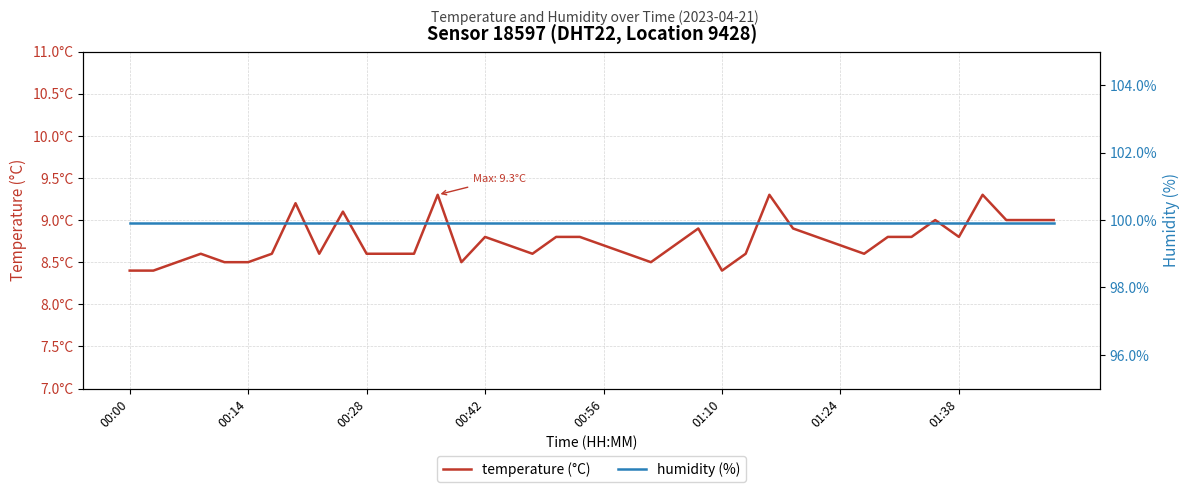

The temperature (°C) series shows 8.7 at 23. True or false?

True